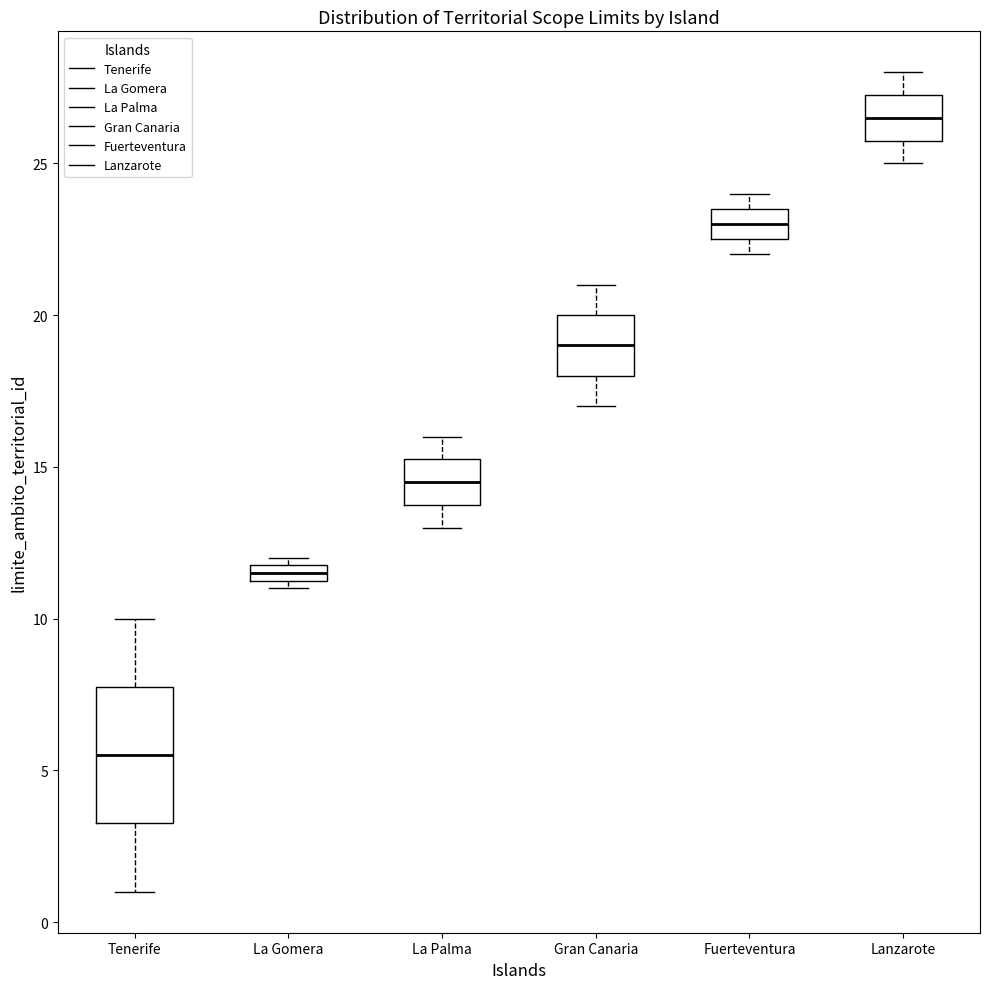

Where is the upper edge of the box for La Palma on the y-axis? The values are not printed on the chart, so give them approximately, as read against the axis.

15.5